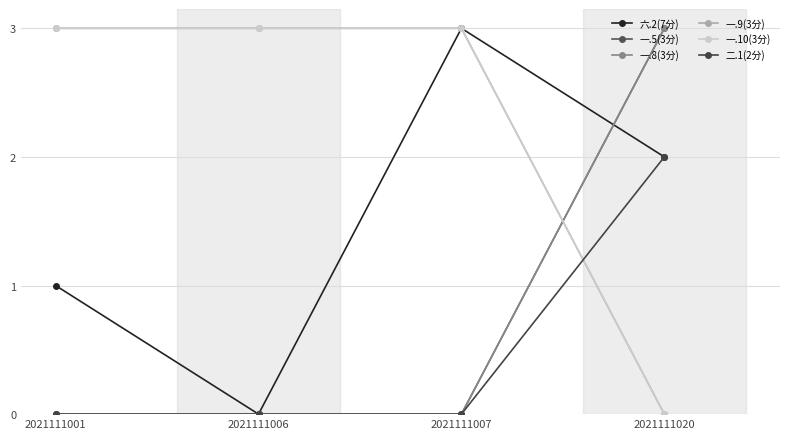

What are all the series names shown in the legend?

六.2(7分), 一.5(3分), 一.8(3分), 一.9(3分), 一.10(3分), 二.1(2分)